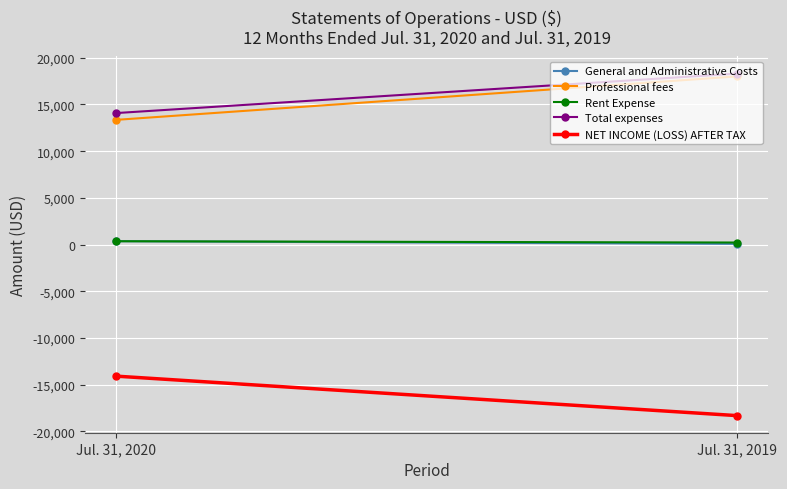

Where is NET INCOME (LOSS) AFTER TAX nearest to the value -16189?

Jul. 31, 2020